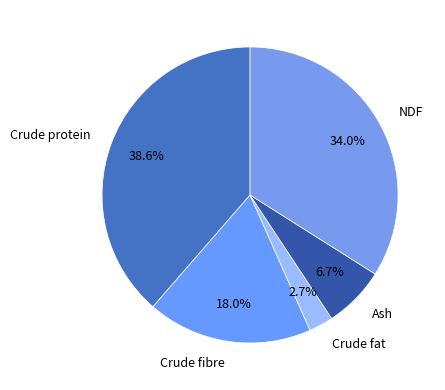

What is the total percentage of NDF and Crude fibre?

52.0%